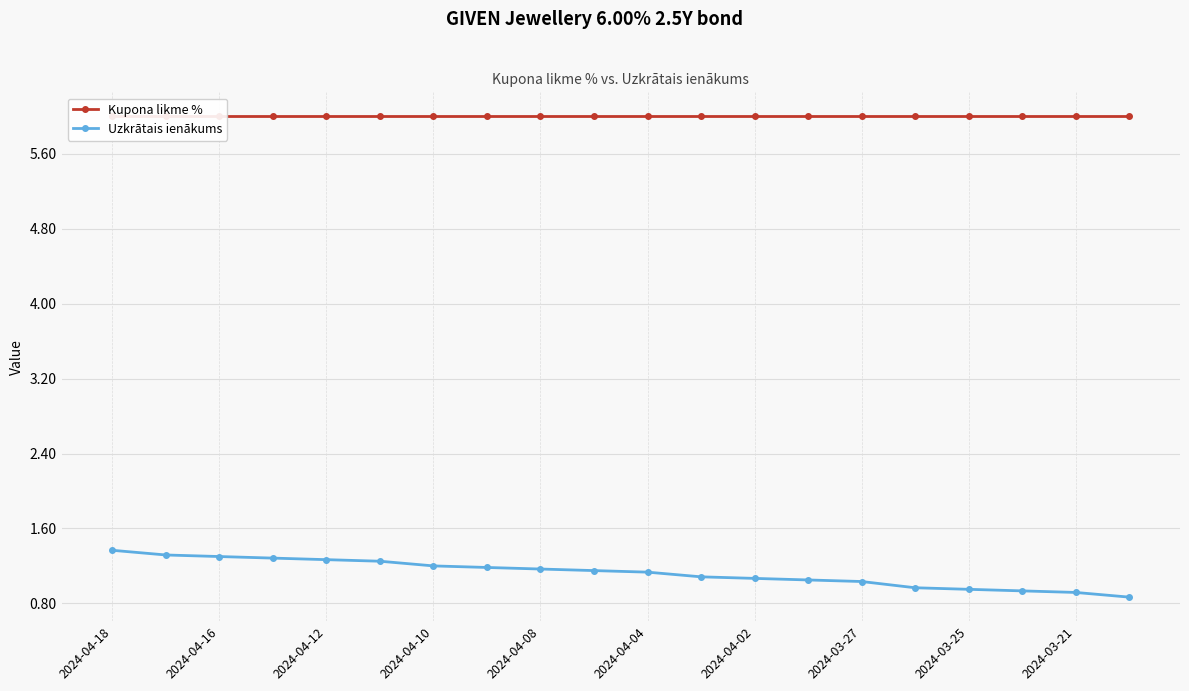

True or false: Kupona likme % has a value of 2.5 at 2024-04-10.

False